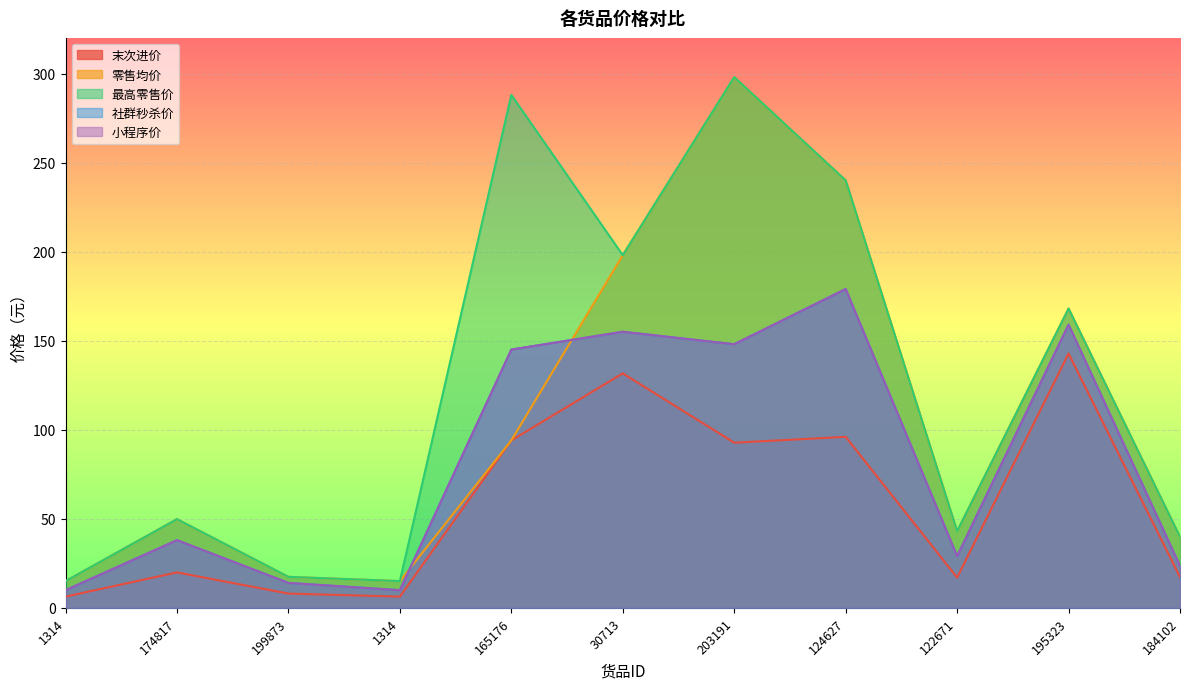

Read the 最高零售价 value at 1314.

15.0